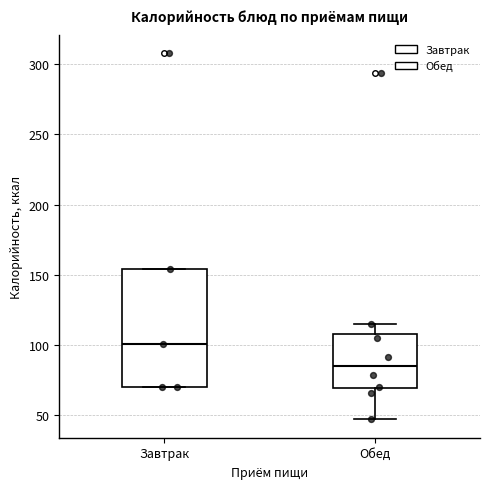

Which box is the tallest, from its lower edge to its upper edge?

Завтрак